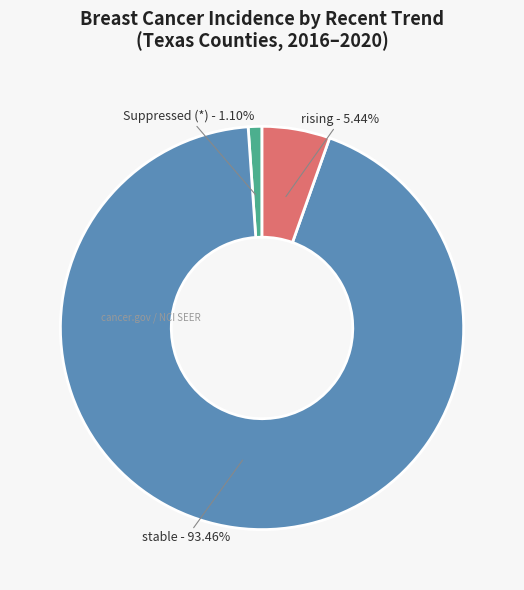

How many segments does this pie chart have?

3